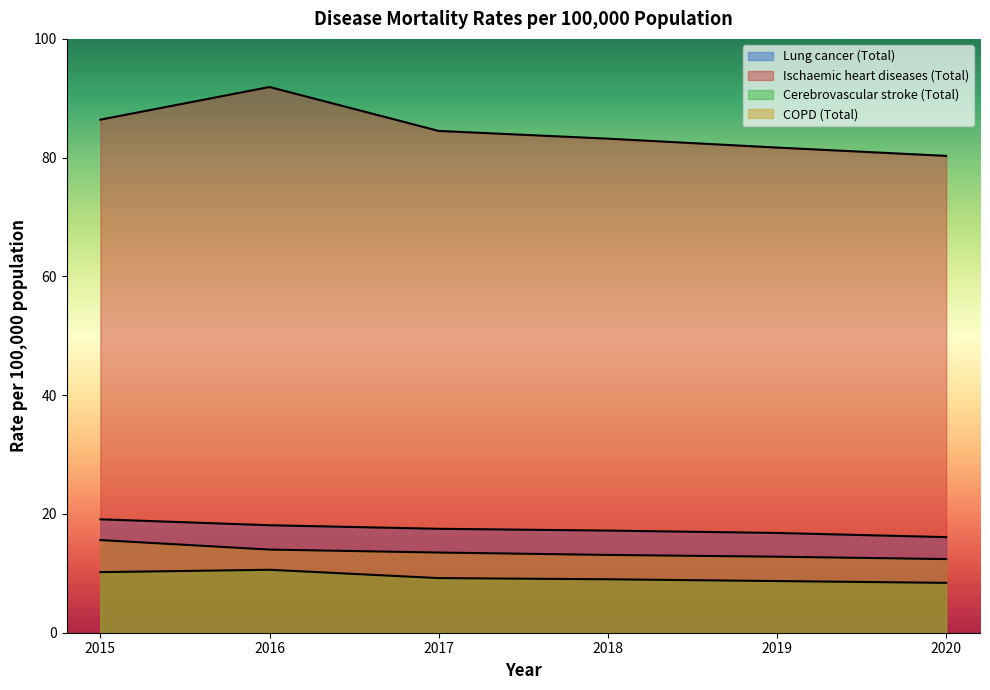

Which series has the largest total across all categories?

Ischaemic heart diseases (Total)